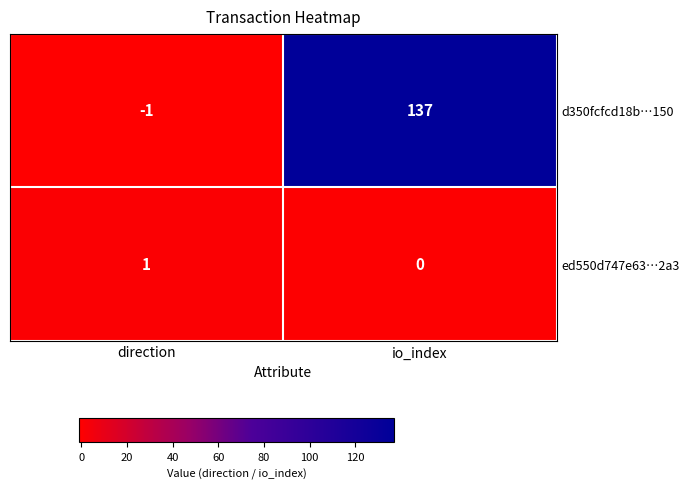

Which series changed the most between direction and io_index?

d350fcfcd18b…150